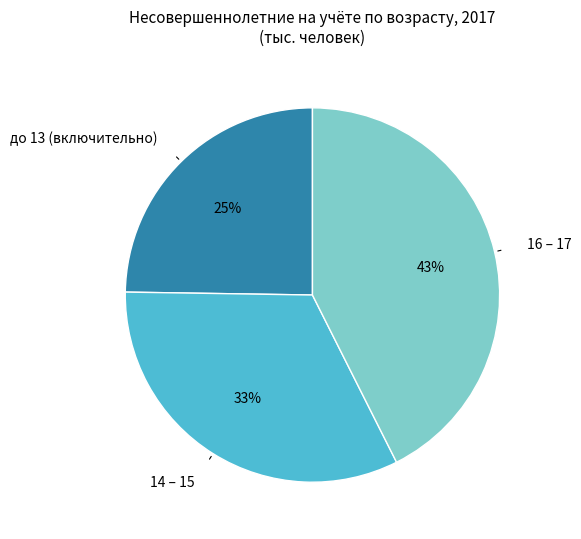

To the nearest percent, what portion does до 13 (включительно) represent?

25%